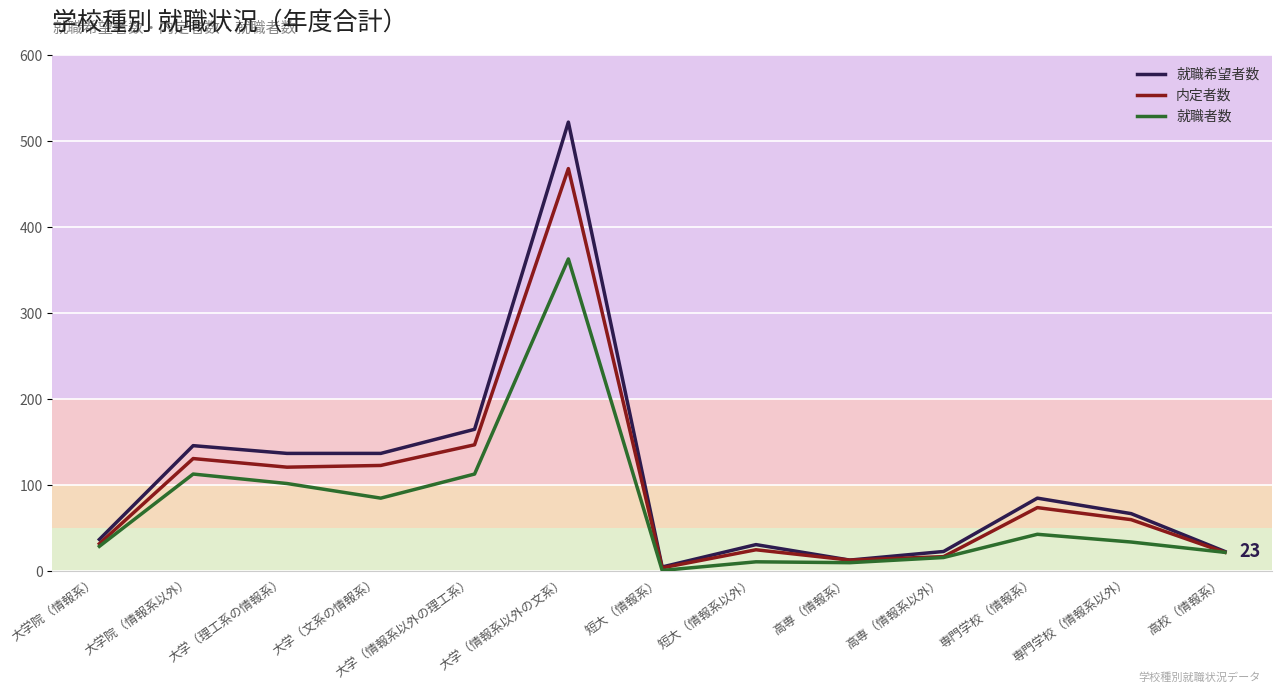

Which category has the highest value in the 内定者数 series?

大学（情報系以外の文系）